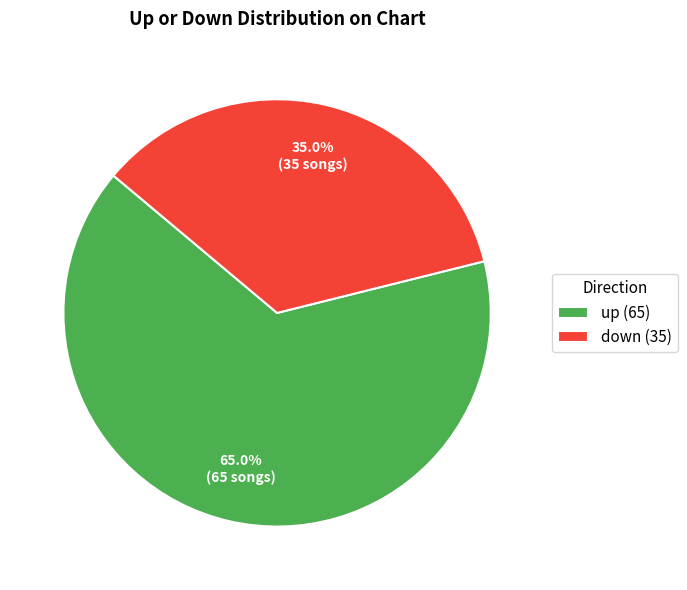

Does any single category account for the majority?

Yes